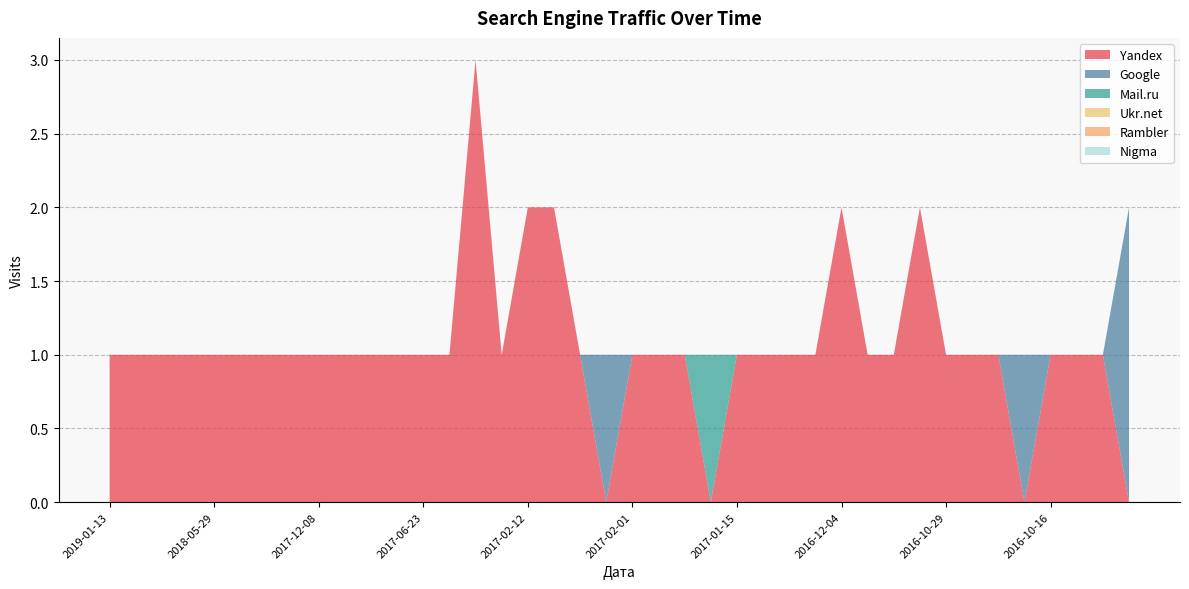

Reading left to right, what are all the values shown in this chart?

Yandex: 1	1	1	1	1	1	1	1	1	1	1	1	1	1	3	1	2	2	1	0	1	1	1	0	1	1	1	1	2	1	1	2	1	1	1	0	1	1	1	0
Google: 0	0	0	0	0	0	0	0	0	0	0	0	0	0	0	0	0	0	0	1	0	0	0	0	0	0	0	0	0	0	0	0	0	0	0	1	0	0	0	2
Mail.ru: 0	0	0	0	0	0	0	0	0	0	0	0	0	0	0	0	0	0	0	0	0	0	0	1	0	0	0	0	0	0	0	0	0	0	0	0	0	0	0	0
Ukr.net: 0	0	0	0	0	0	0	0	0	0	0	0	0	0	0	0	0	0	0	0	0	0	0	0	0	0	0	0	0	0	0	0	0	0	0	0	0	0	0	0
Rambler: 0	0	0	0	0	0	0	0	0	0	0	0	0	0	0	0	0	0	0	0	0	0	0	0	0	0	0	0	0	0	0	0	0	0	0	0	0	0	0	0
Nigma: 0	0	0	0	0	0	0	0	0	0	0	0	0	0	0	0	0	0	0	0	0	0	0	0	0	0	0	0	0	0	0	0	0	0	0	0	0	0	0	0